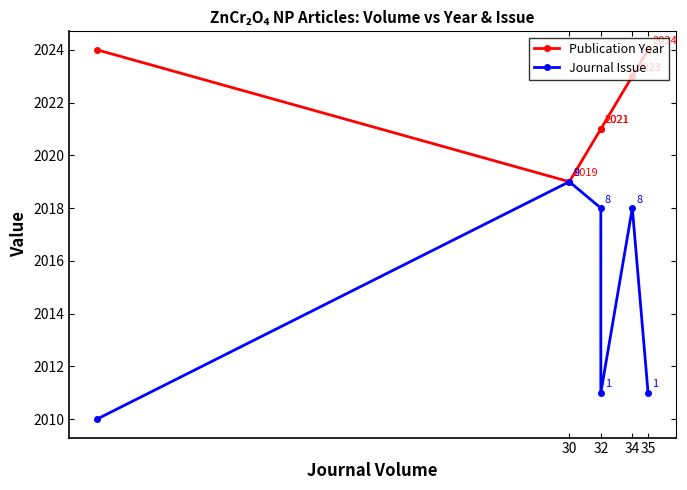

Does the chart display data point markers on the line(s)?

Yes